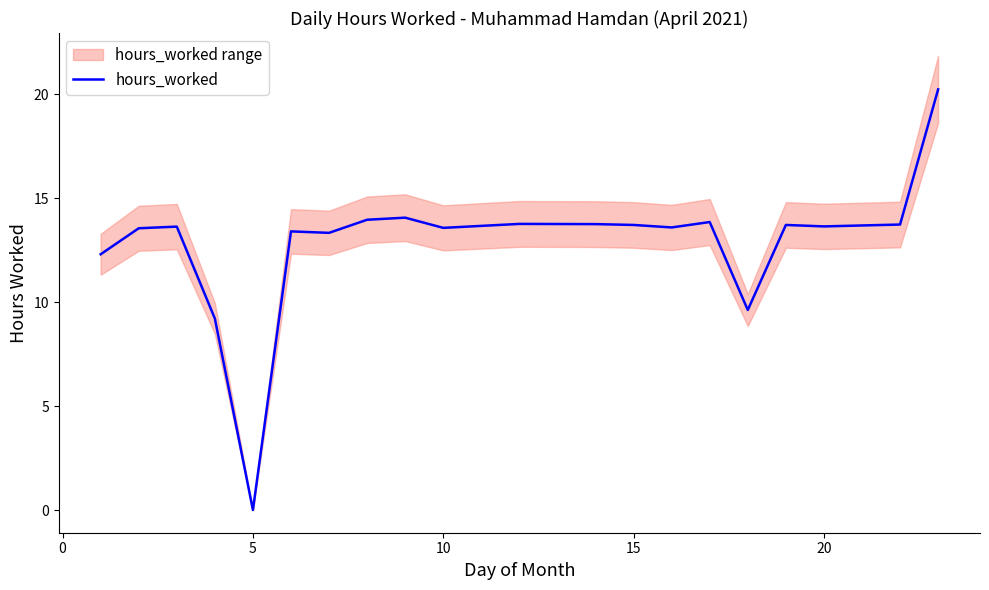

What is the highest value of the hours_worked series?

20.2